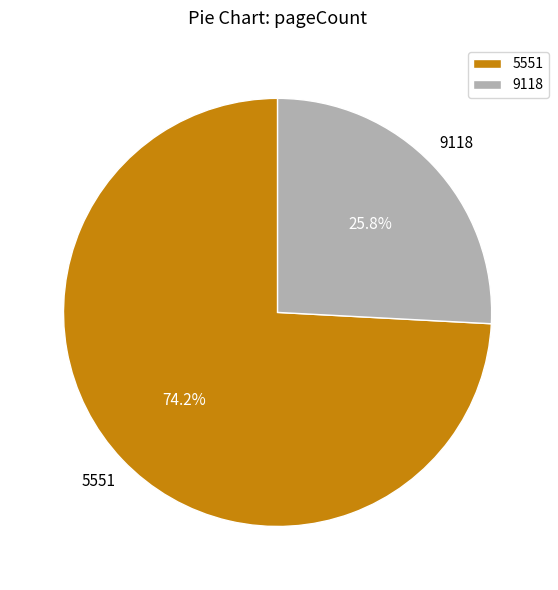

Which has a higher value, 9118 or 5551?

5551